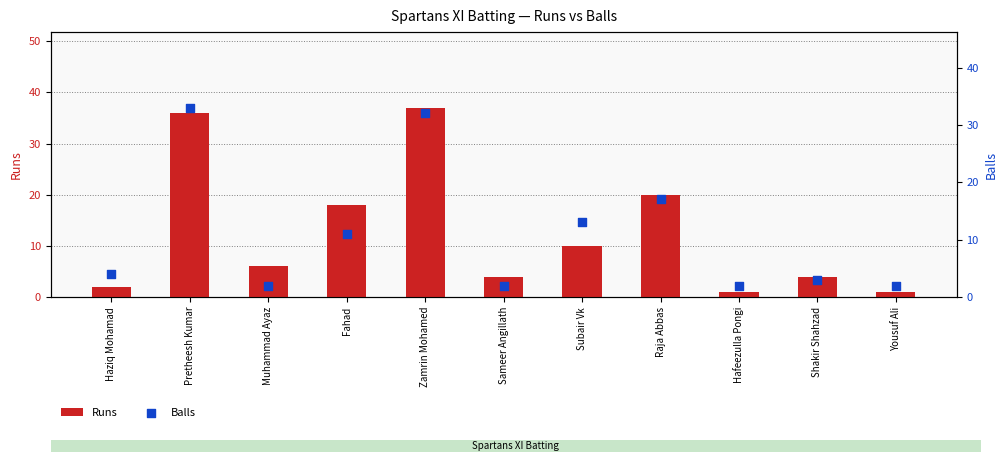

Which series reaches the minimum Y coordinate?

Runs